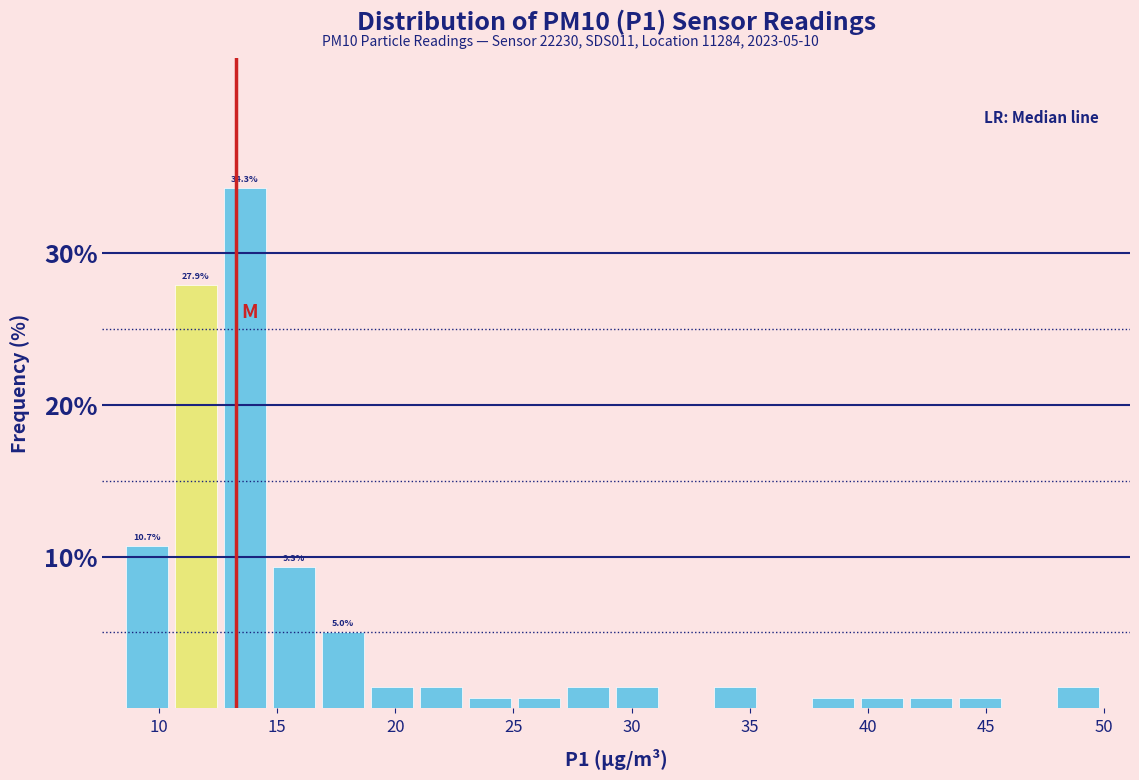

Over which range of the x-axis is the bar tallest?

13.0 to 15.0